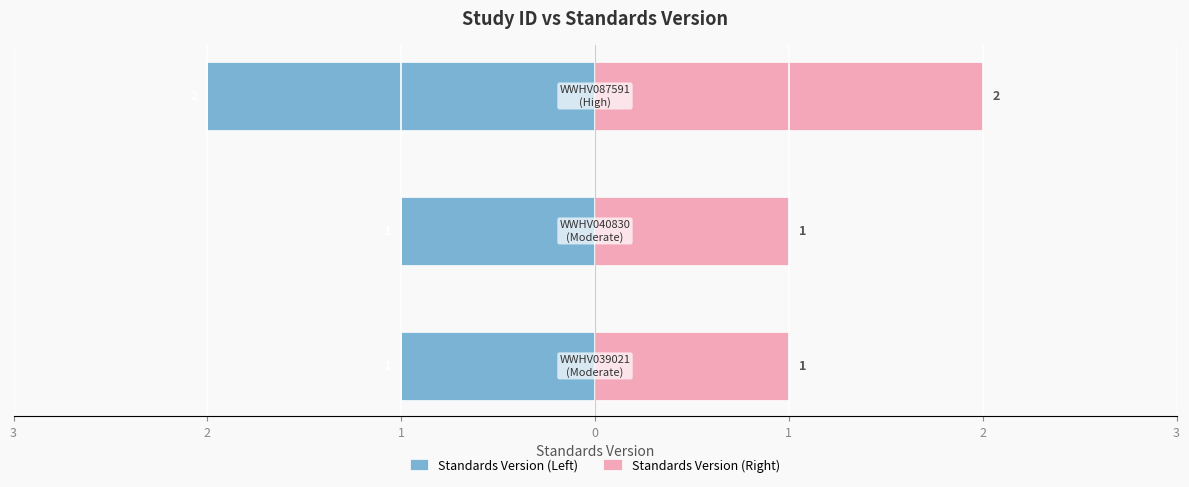

True or false: Standards Version (Right) has a value of 1 at 3.

True